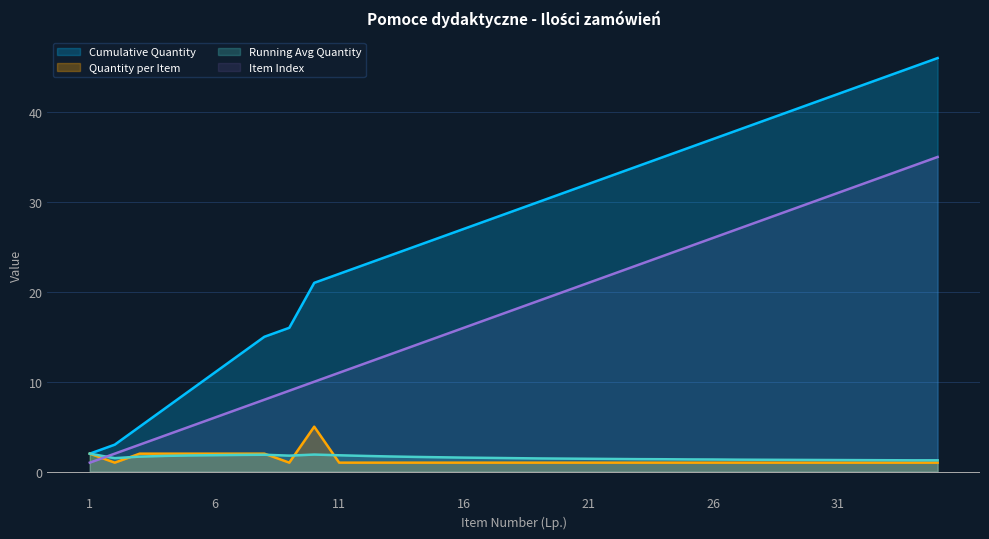

What is the lowest value of the Running Average Qty series?

1.3